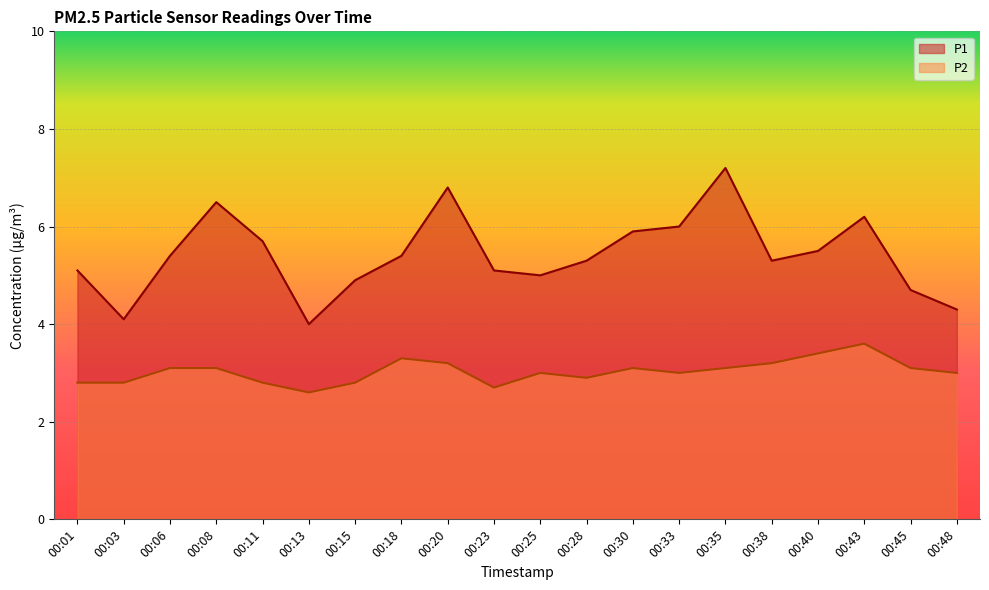

In P2, how many points are lower than both neighbors (excluding endpoints)?

4